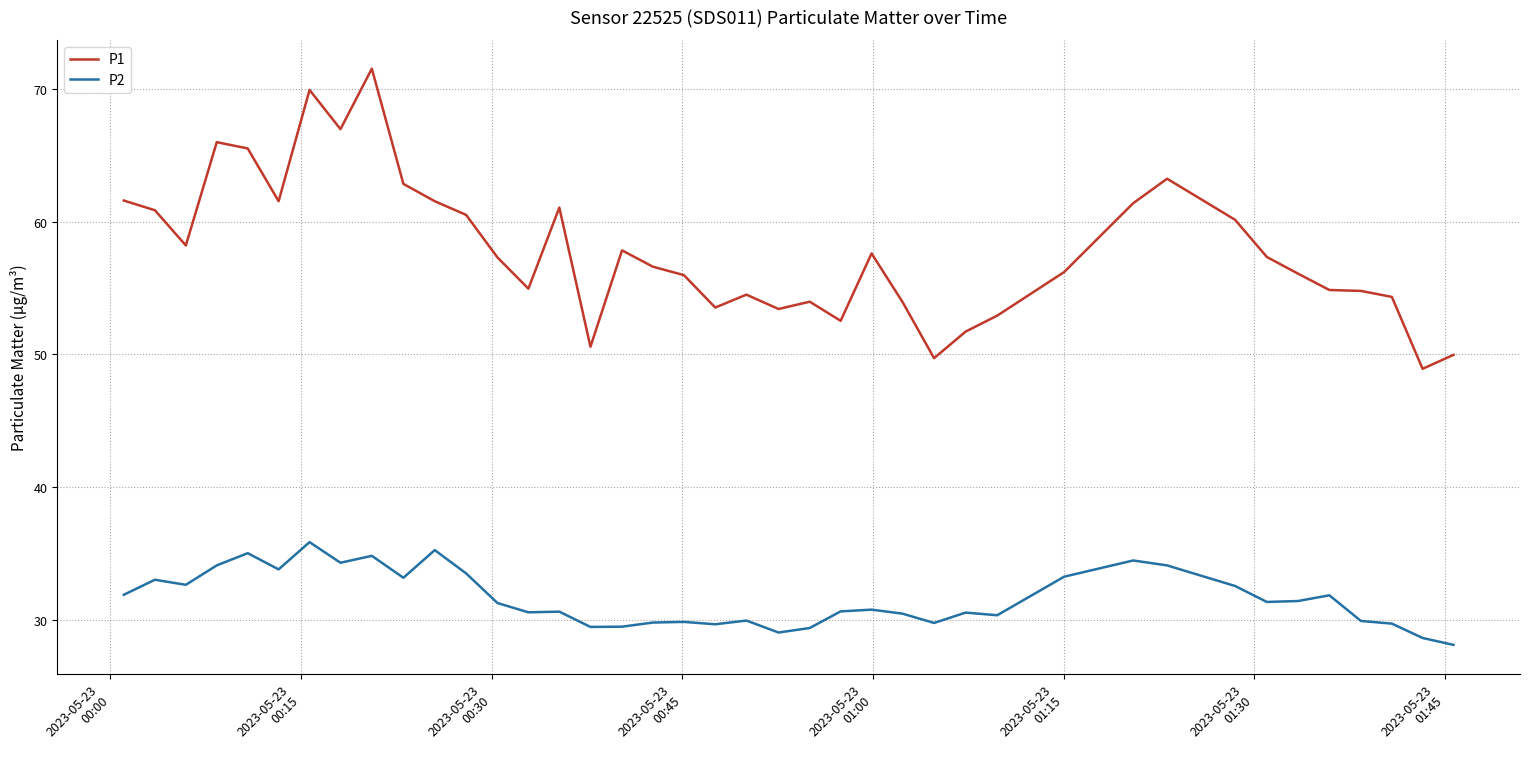

What is the difference between the maximum and minimum values in the P2 series?

7.7